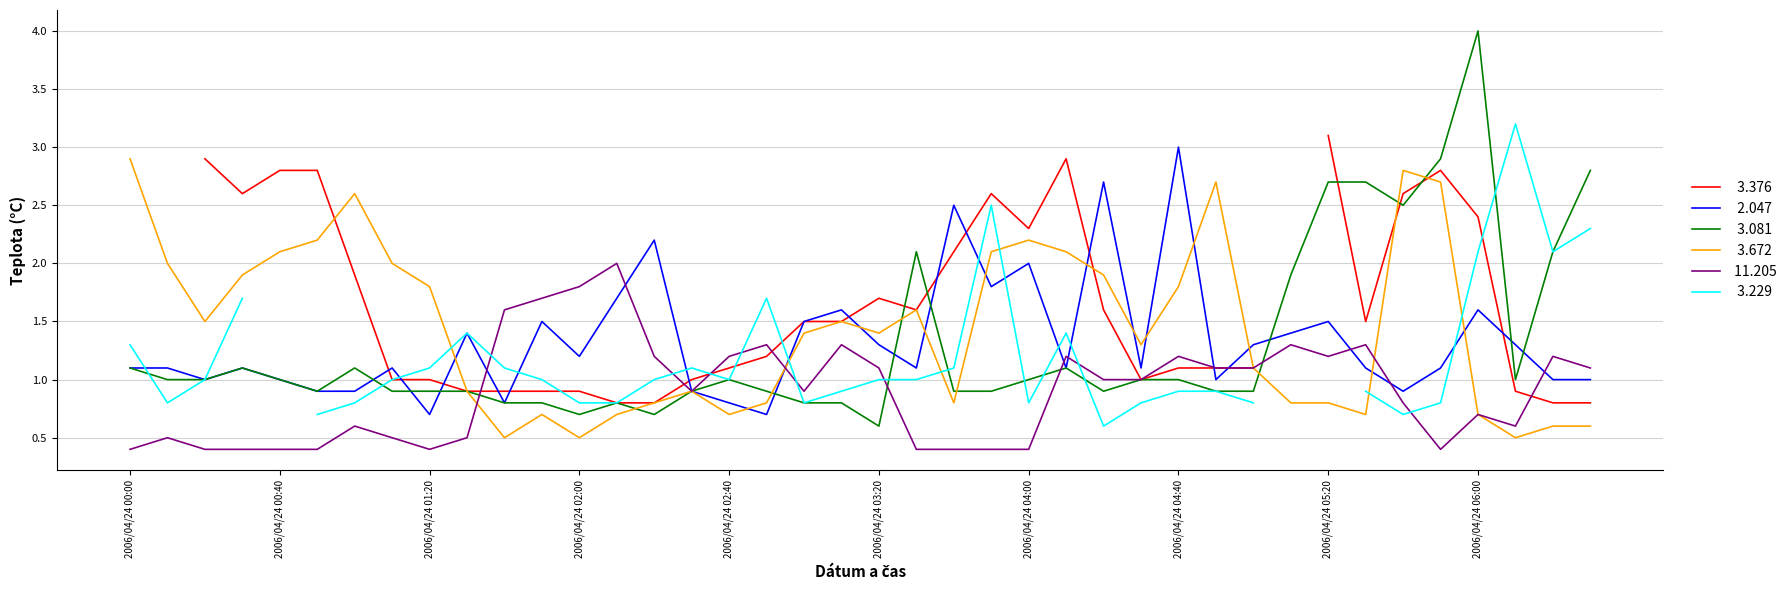

Is the value of  11.205 at 2006/04/24 06:00 greater than the value of   3.081 at 2006/04/24 03:30?

No